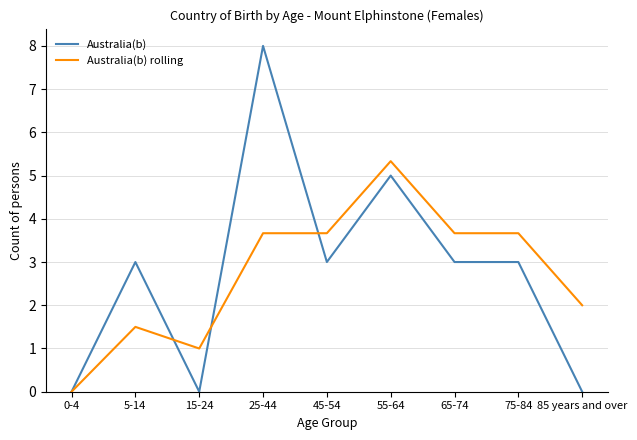

Which category has the highest value in the Australia(b) series?

25-44